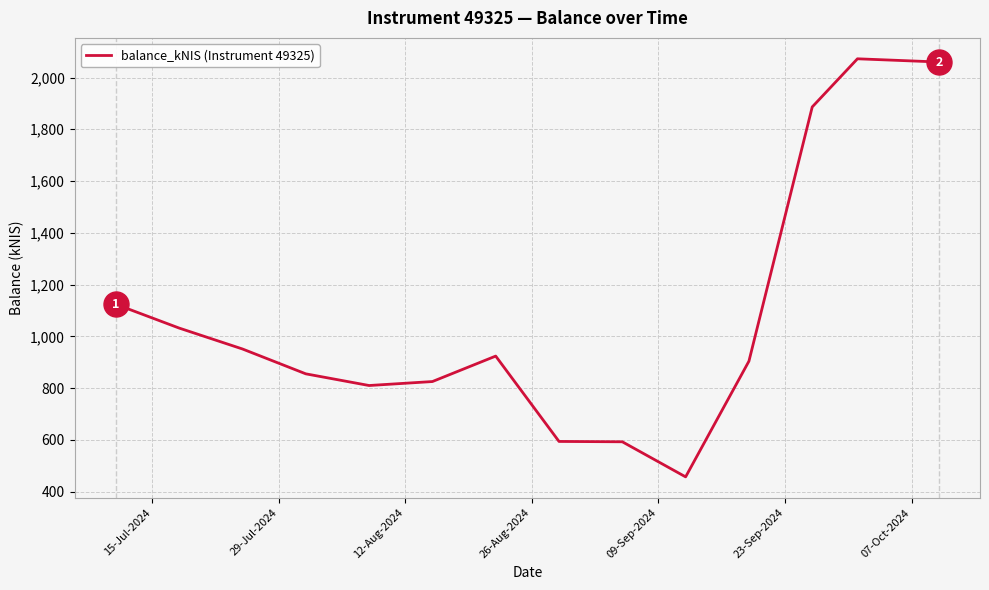

What is the difference between the maximum and minimum values?

1615.3